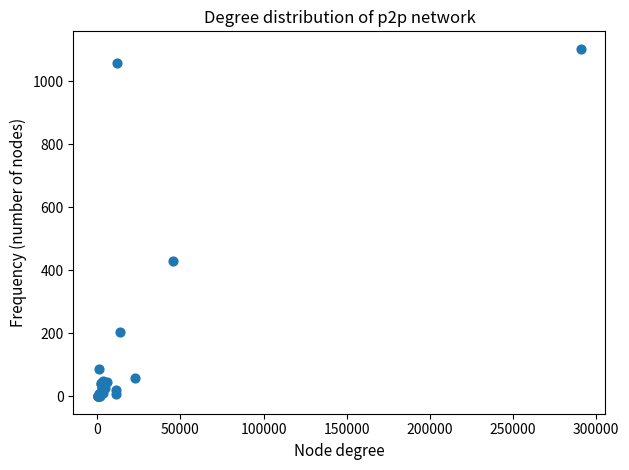

What Y value in the scatter plot is closest to 551?

428